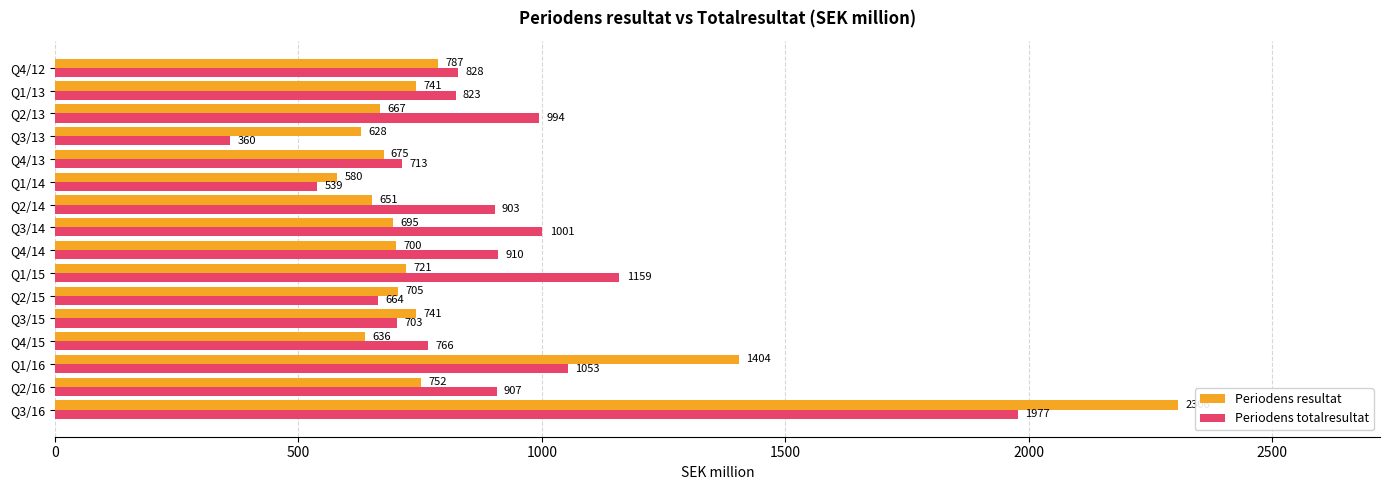

The value of Periodens totalresultat at Q2/15 is 664. True or false?

True